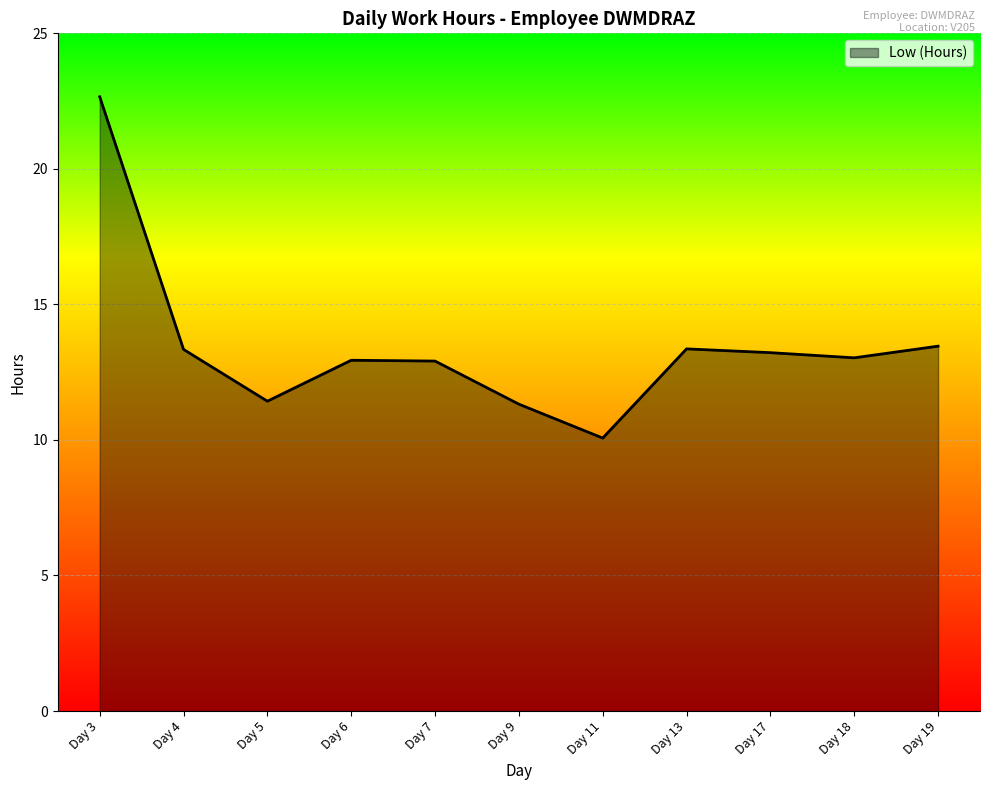

What is the approximate value at Day 6?

12.9